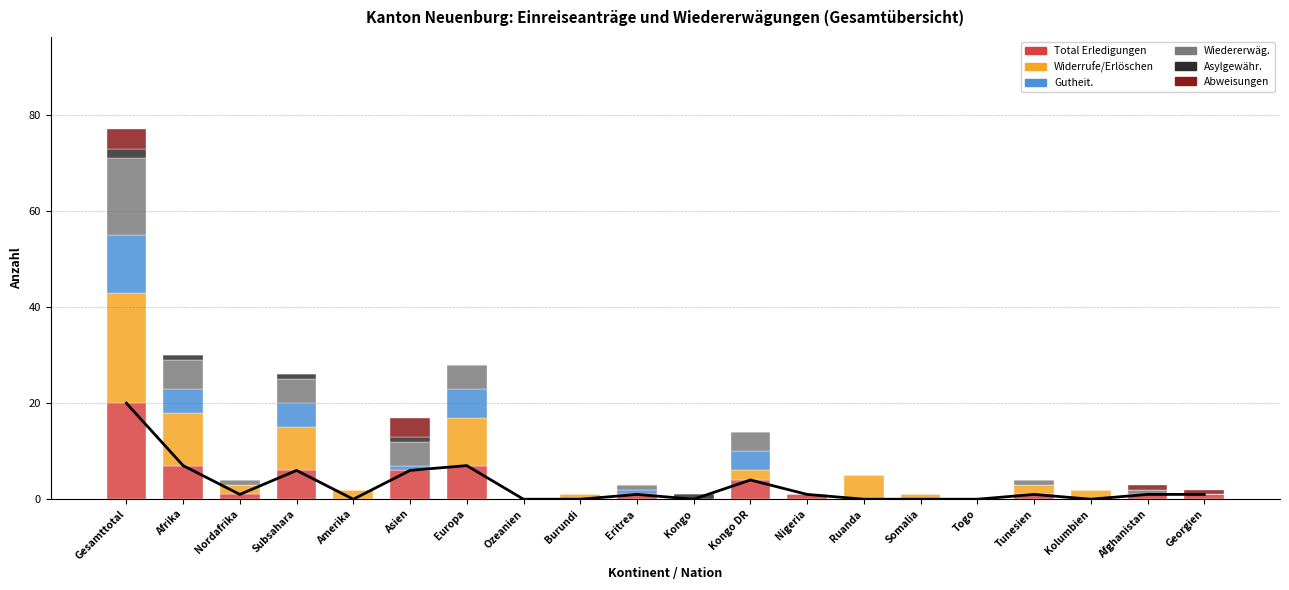

What is the approximate value of Total Erledigungen at Subsahara, to the nearest 5?

5